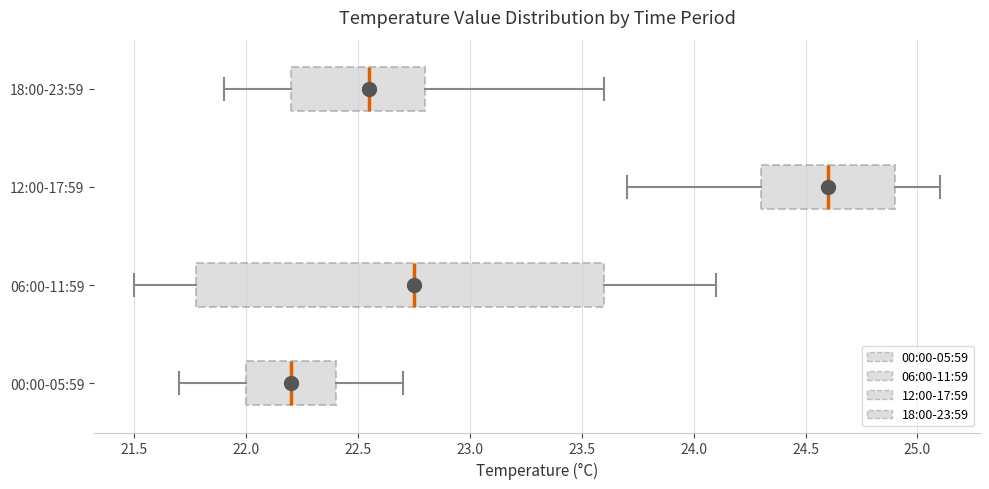

Reading bottom to top, read every box against the x-axis: the position of its median line, the range the box covers, and the ends of its whiskers. The values are not printed on the chart, so give them approximately, as read against the axis.

00:00-05:59: median 22.20, box 22.00 to 22.40, whiskers 21.70 to 22.70
06:00-11:59: median 22.75, box 21.80 to 23.60, whiskers 21.50 to 24.10
12:00-17:59: median 24.60, box 24.30 to 24.90, whiskers 23.70 to 25.10
18:00-23:59: median 22.55, box 22.20 to 22.80, whiskers 21.90 to 23.60